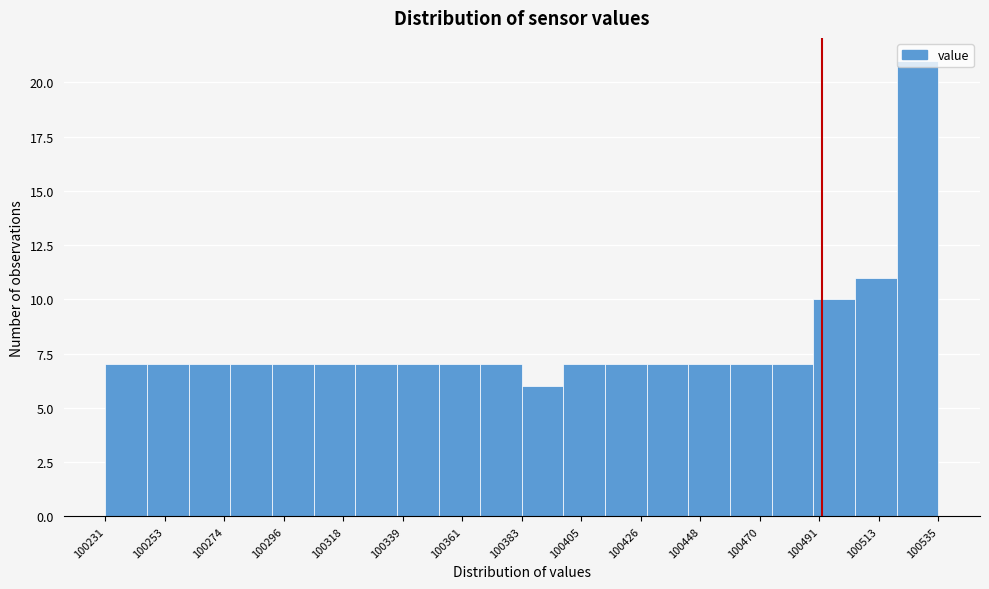

Read against the x-axis, roughly where is the centre of the tallest bar?

100525